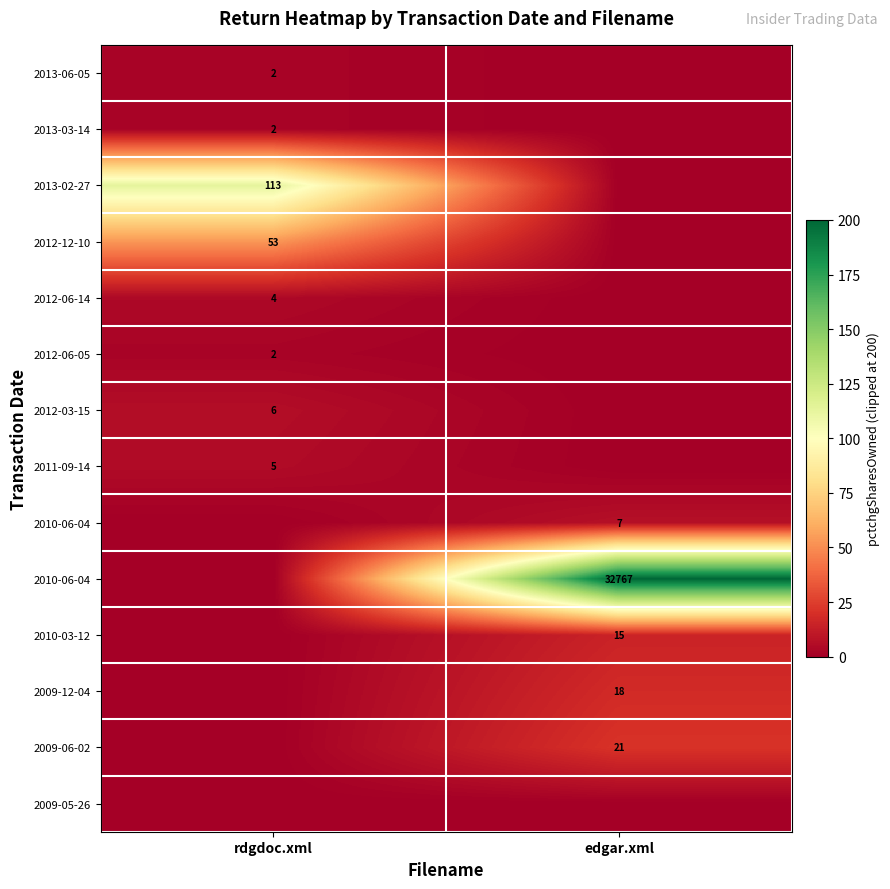

What is the total value across all series at edgar.xml?

261